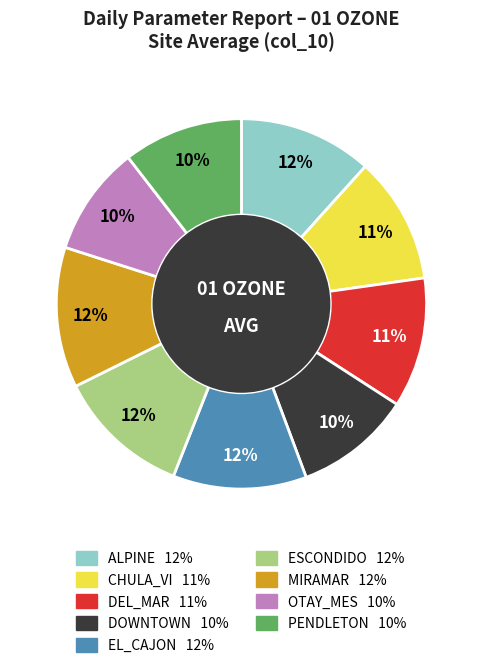

The OTAY_MES slice represents 1% of the pie. True or false?

False